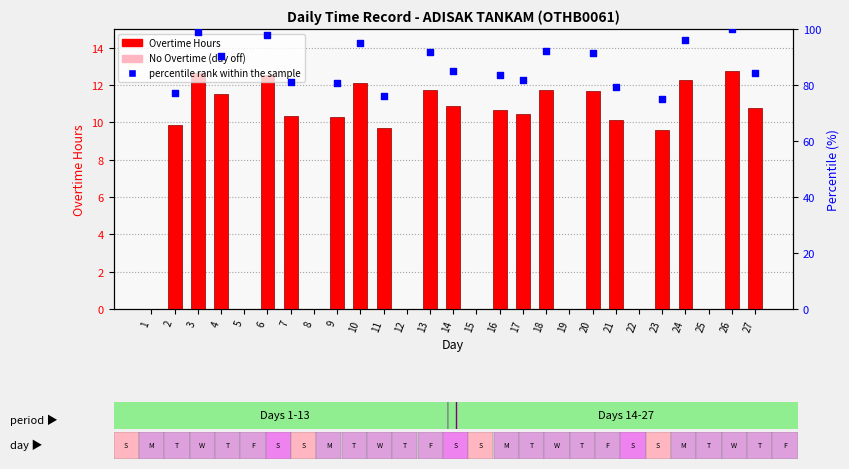

Which series reaches the minimum Y coordinate?

Overtime Hours